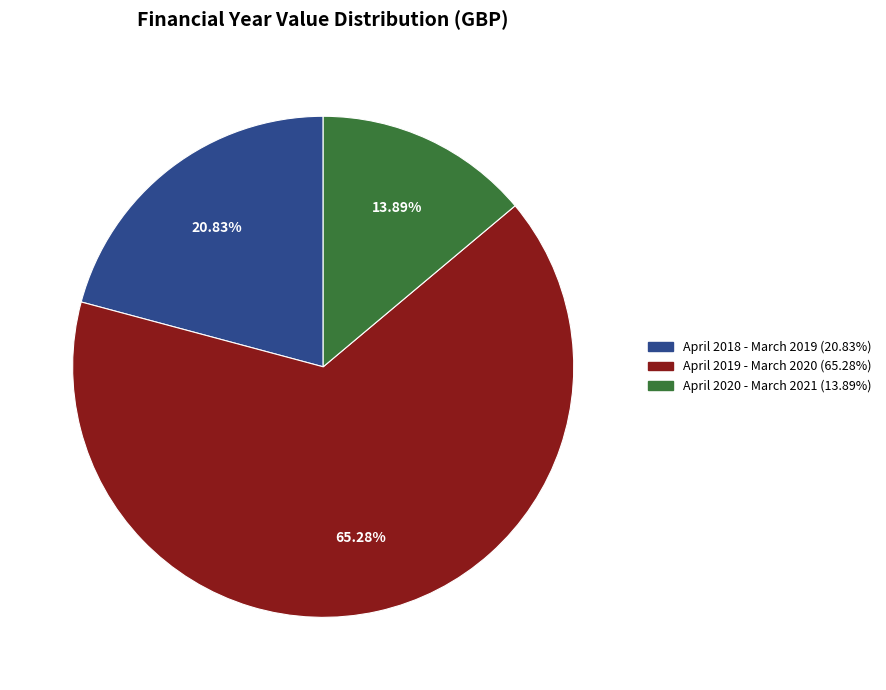

Count the number of slices in the pie.

3